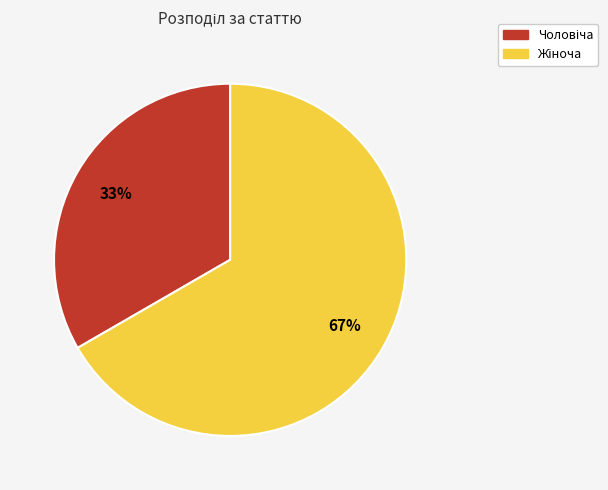

To the nearest percent, what is the average slice percentage?

50%